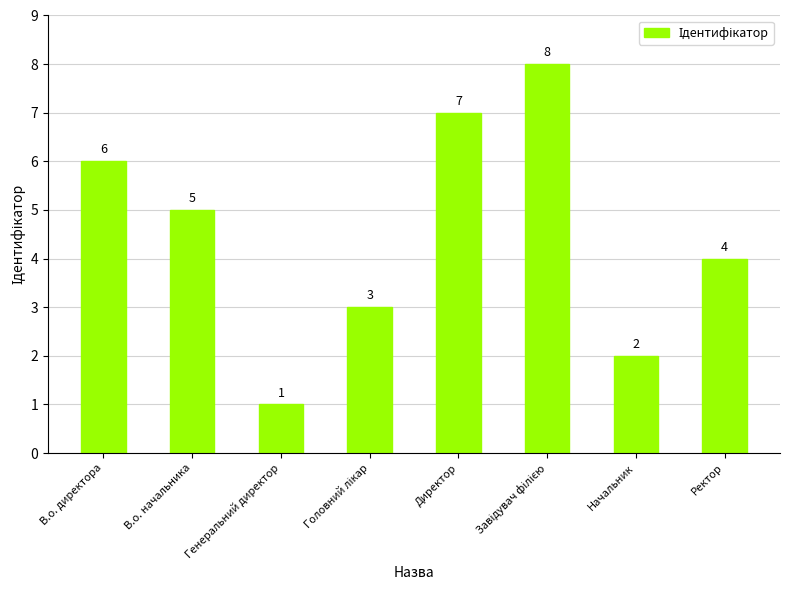

How many categories are shown in the chart?

8